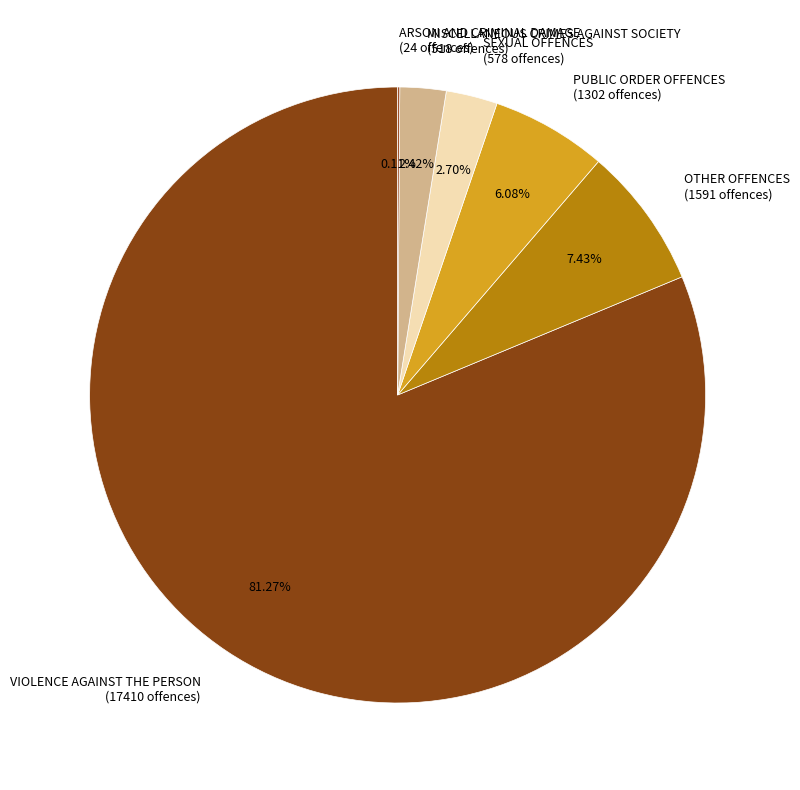

Is the sum of PUBLIC ORDER OFFENCES and OTHER OFFENCES greater than half?

No